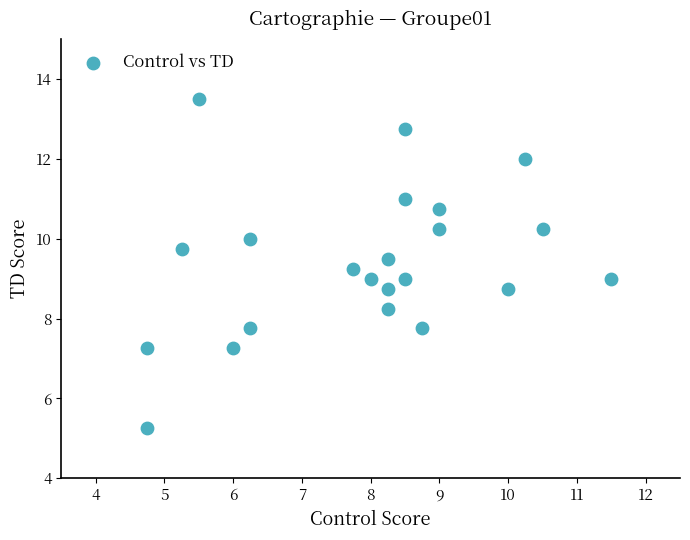

What is the range of X values (max minus min)?

6.8